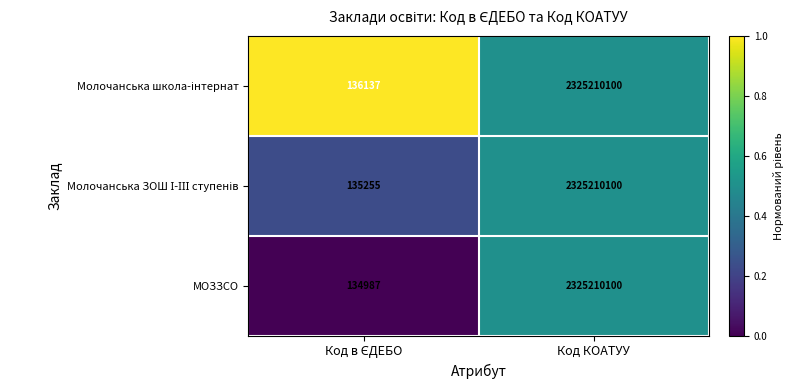

Which series has the largest range (max minus min)?

МОЗЗСО